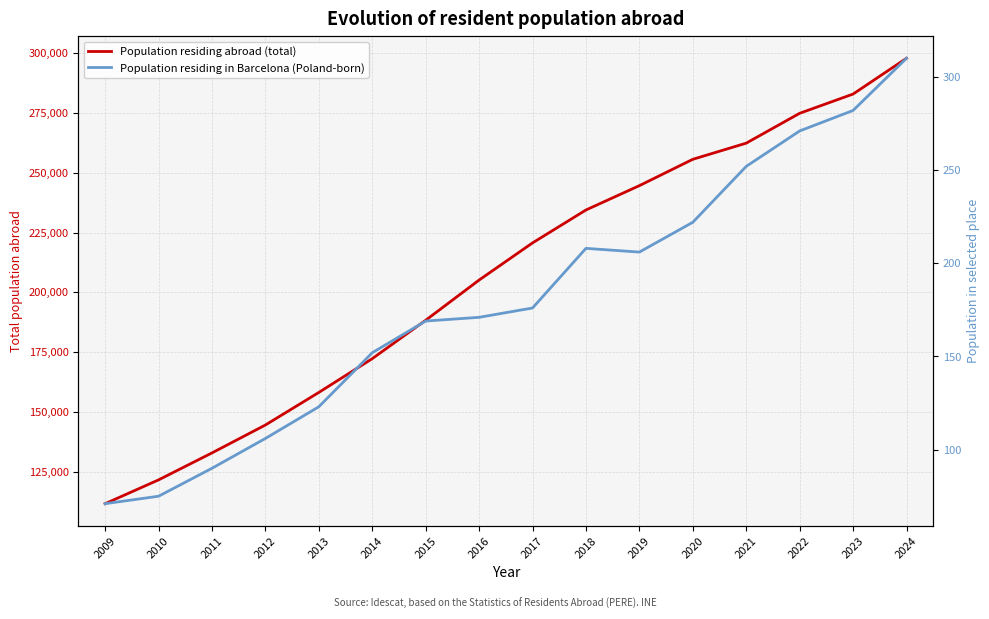

True or false: Population residing in Barcelona (Poland-born) has a value of 310 at 2024.

True